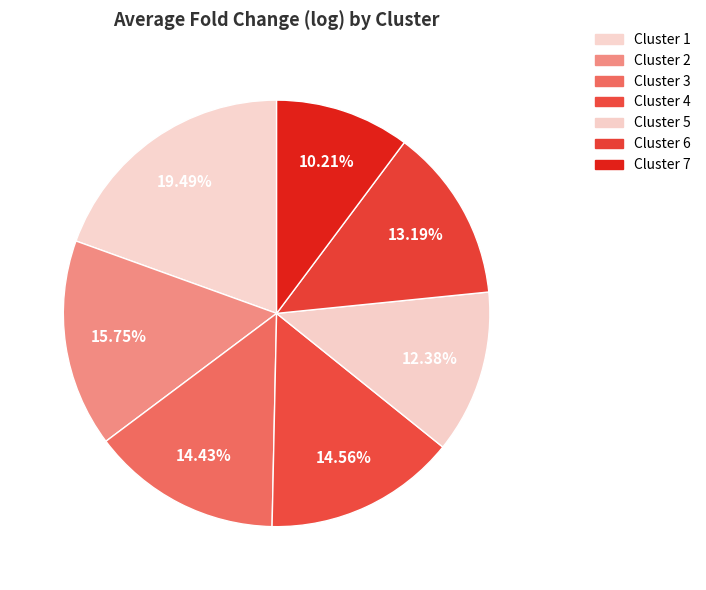

True or false: Cluster 5 accounts for 12% of the total.

True